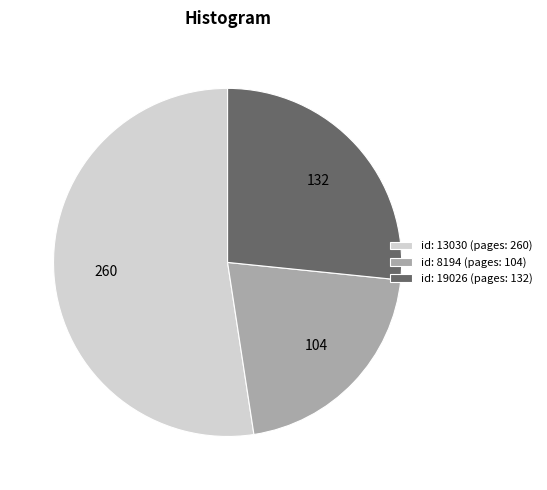

What is the ratio of the value at id: 8194 (pages: 104) to the value at id: 19026 (pages: 132)?

0.8